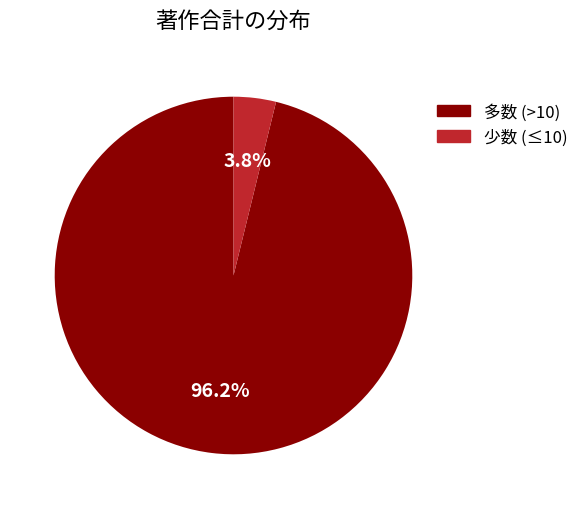

Is there a majority slice in this chart?

Yes